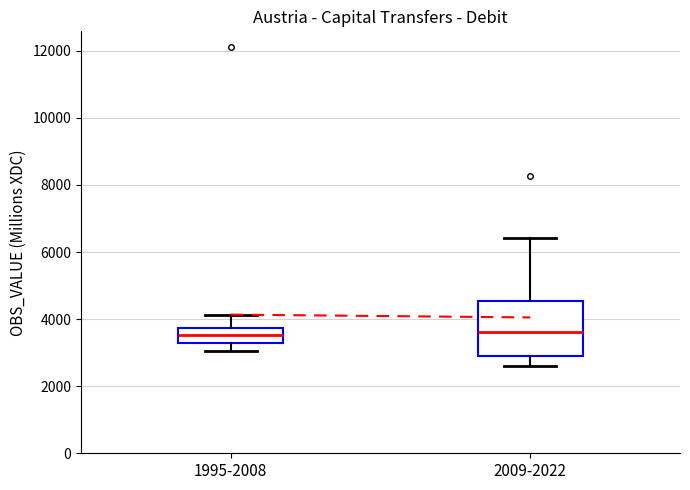

Reading left to right, transcribe this box plot: for each box, give where its median line is, the range the box spans, and where its two whiskers end, as read against the y-axis. The values are not printed on the chart, so give them approximately, as read against the axis.

1995-2008: median 3600, box 3200 to 3800, whiskers 3000 to 4200
2009-2022: median 3600, box 2800 to 4600, whiskers 2600 to 6400